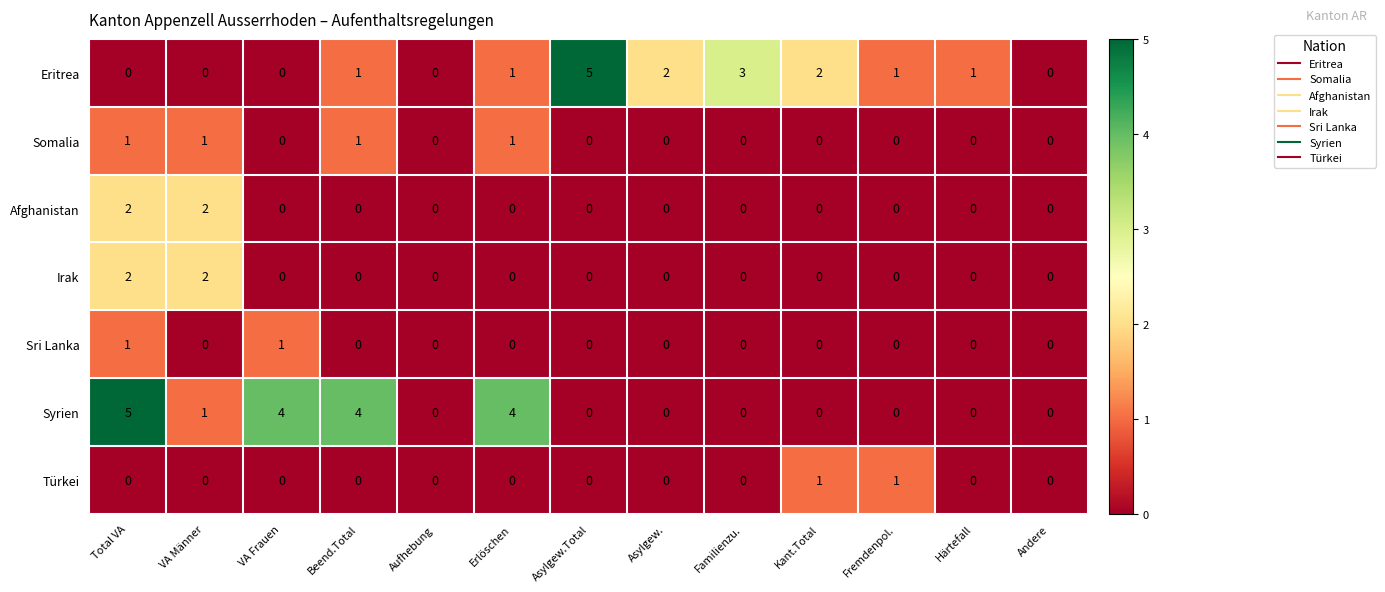

What is the total value across all series at VA Männer?

6